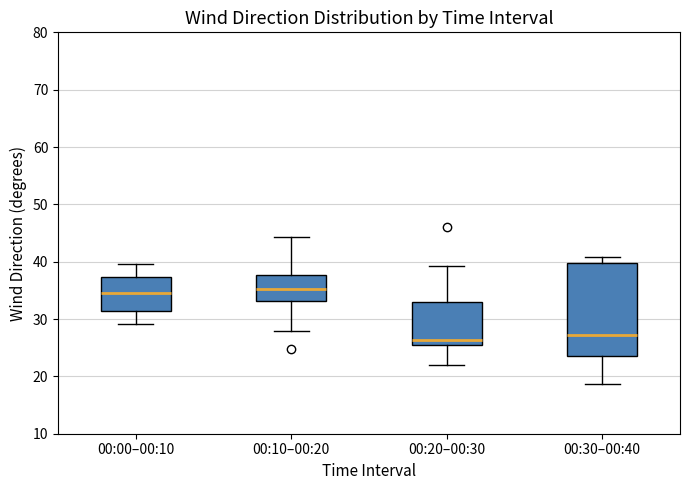

Comparing the boxes themselves (not the whiskers), which one is the tallest?

00:30–00:40